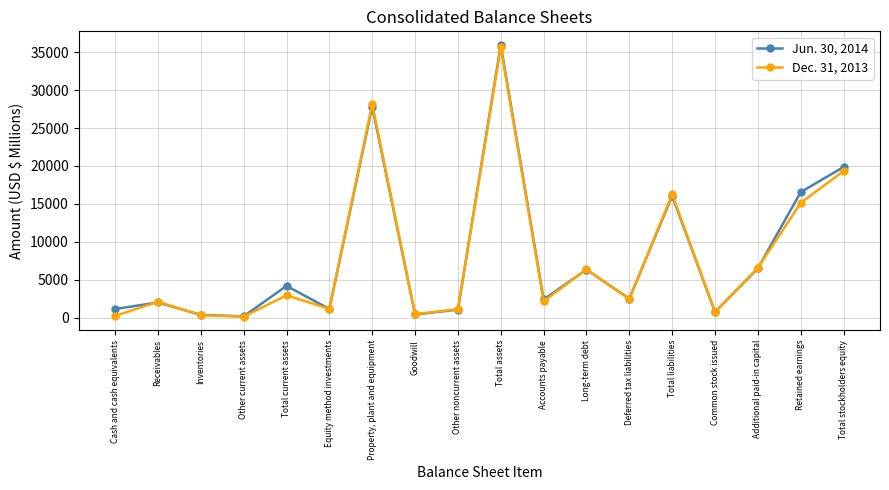

True or false: Dec. 31, 2013 has a value of 6394 at Long-term debt.

True